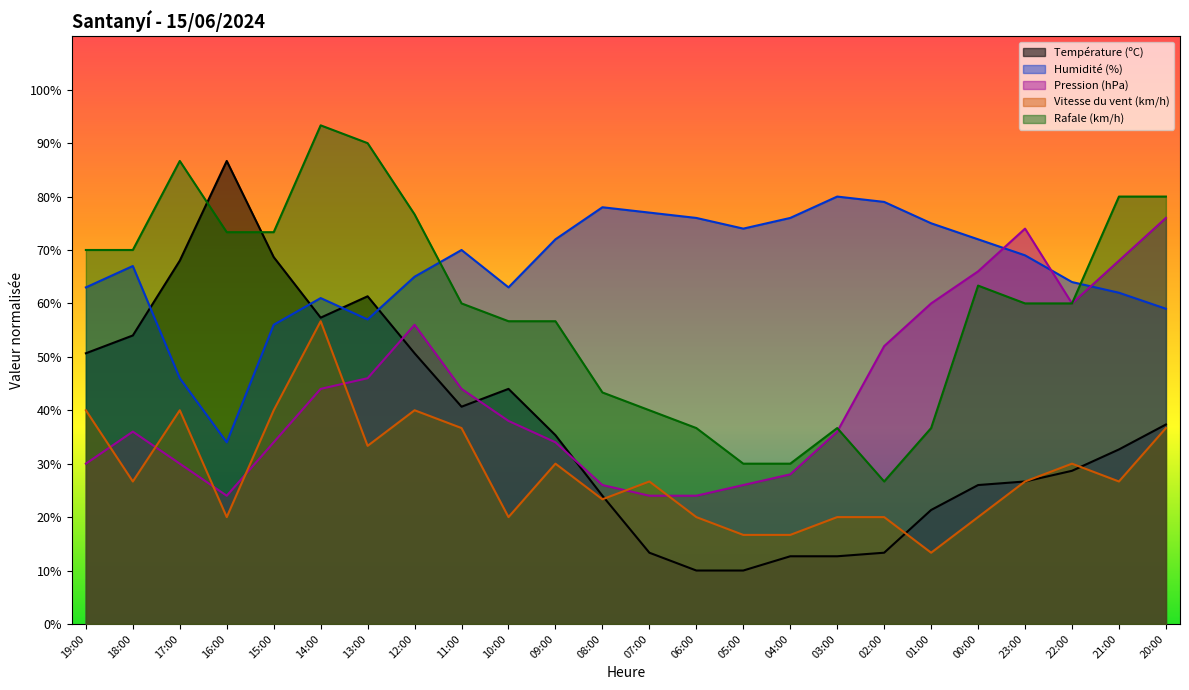

Which has a higher value, 21:00 or 11:00?

11:00